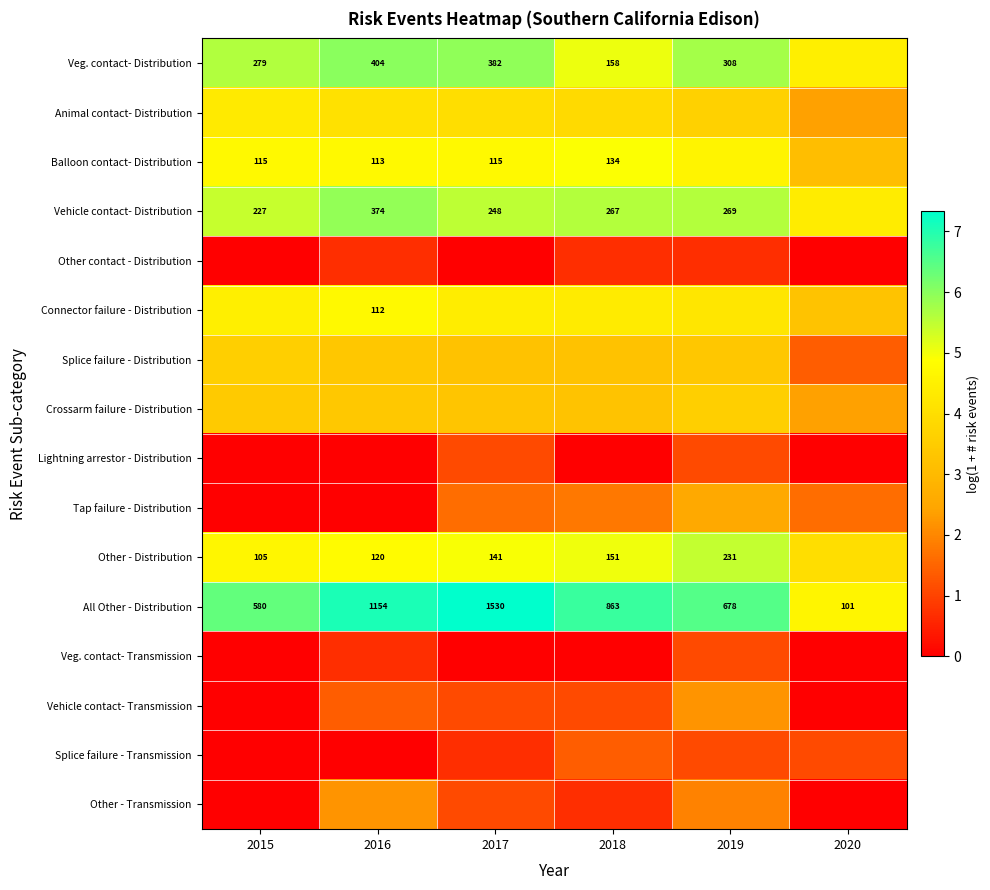

Which series has the widest spread of values?

All Other - Distribution